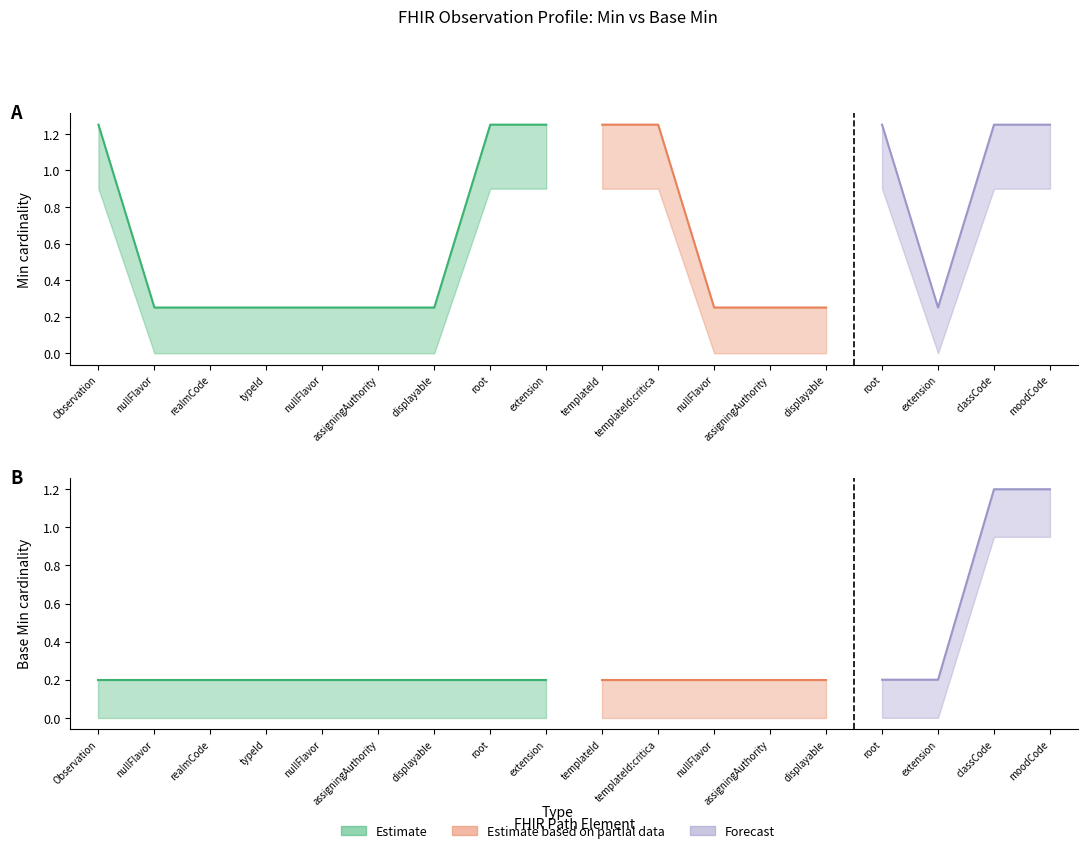

Which has a higher value, Observation.templateId or Observation.typeId.nullFlavor?

Observation.templateId